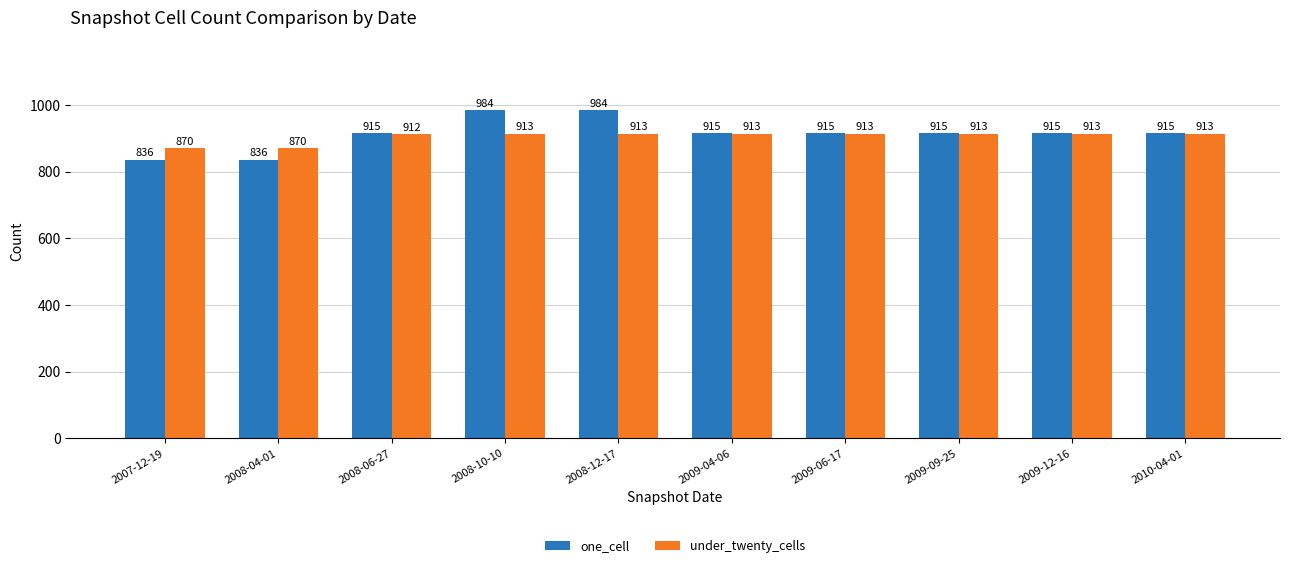

What position from the left is 2008-12-17?

5